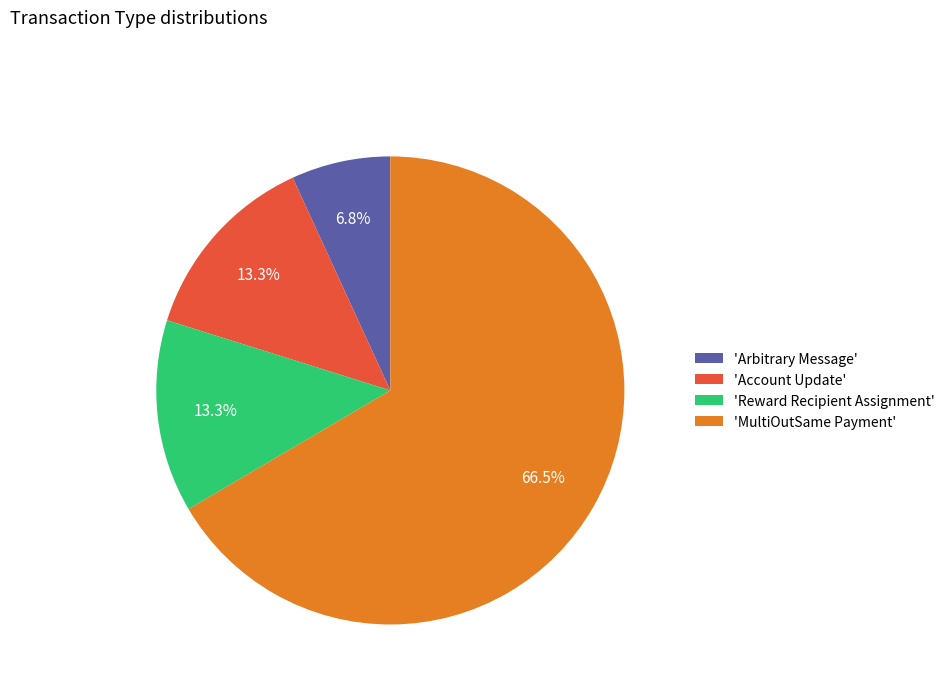

To the nearest percent, what is the difference between the largest and smallest slice percentages?

60%